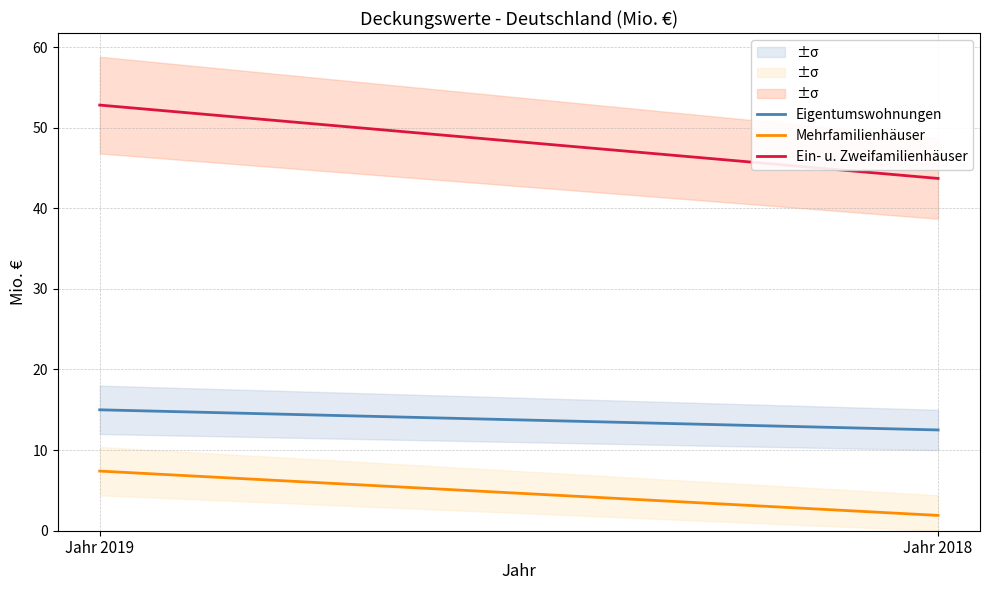

What is the lowest value of the Ein- u. Zweifamilienhäuser series?

43.7